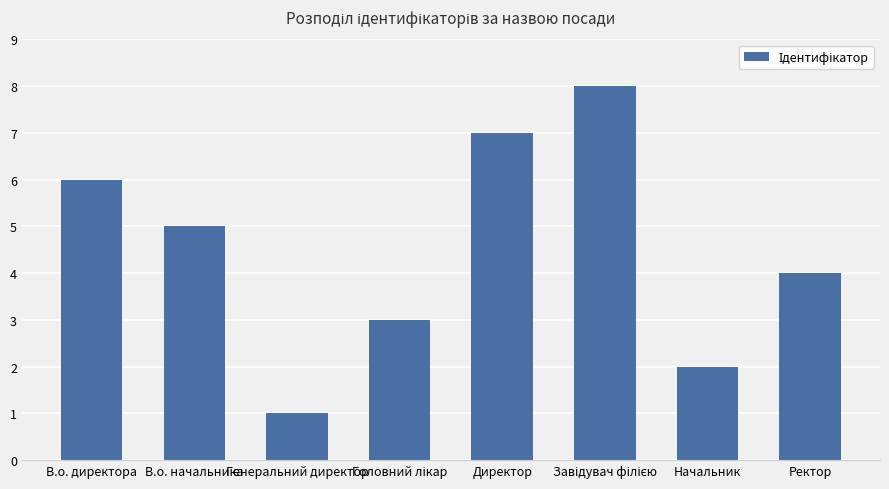

Read the value at В.о. начальника.

5